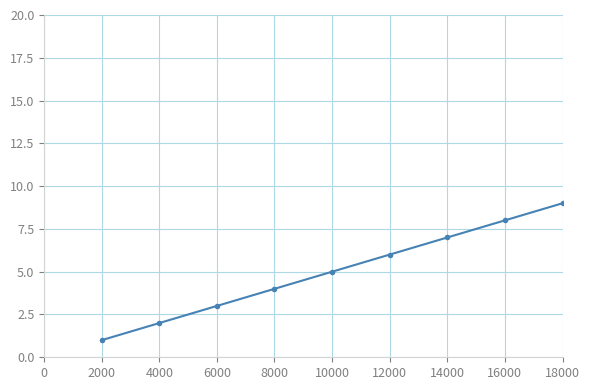

Is it true that the value at 2000 is 3?

False